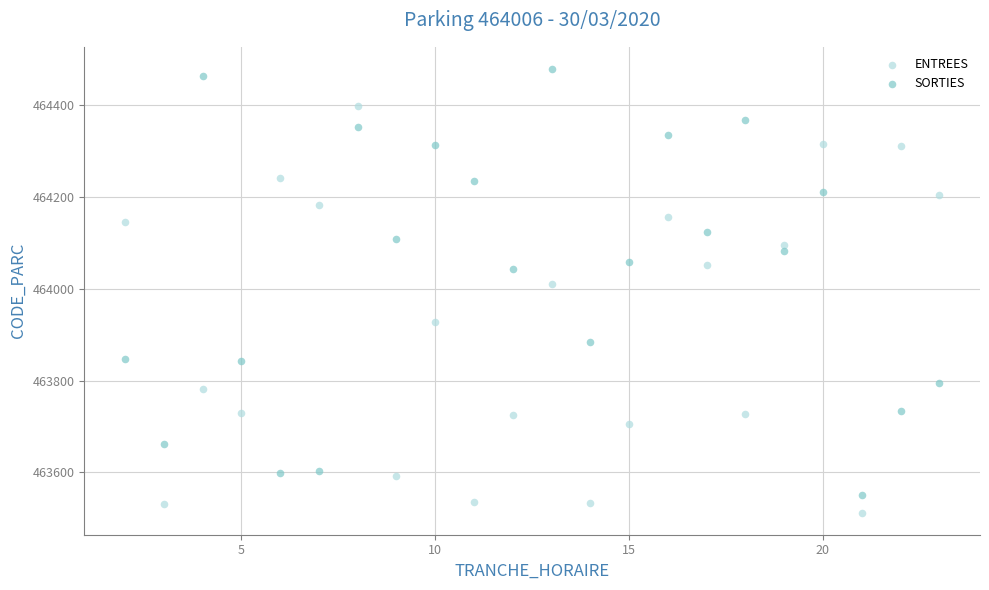

What are all the series names shown in the legend?

ENTREES, SORTIES